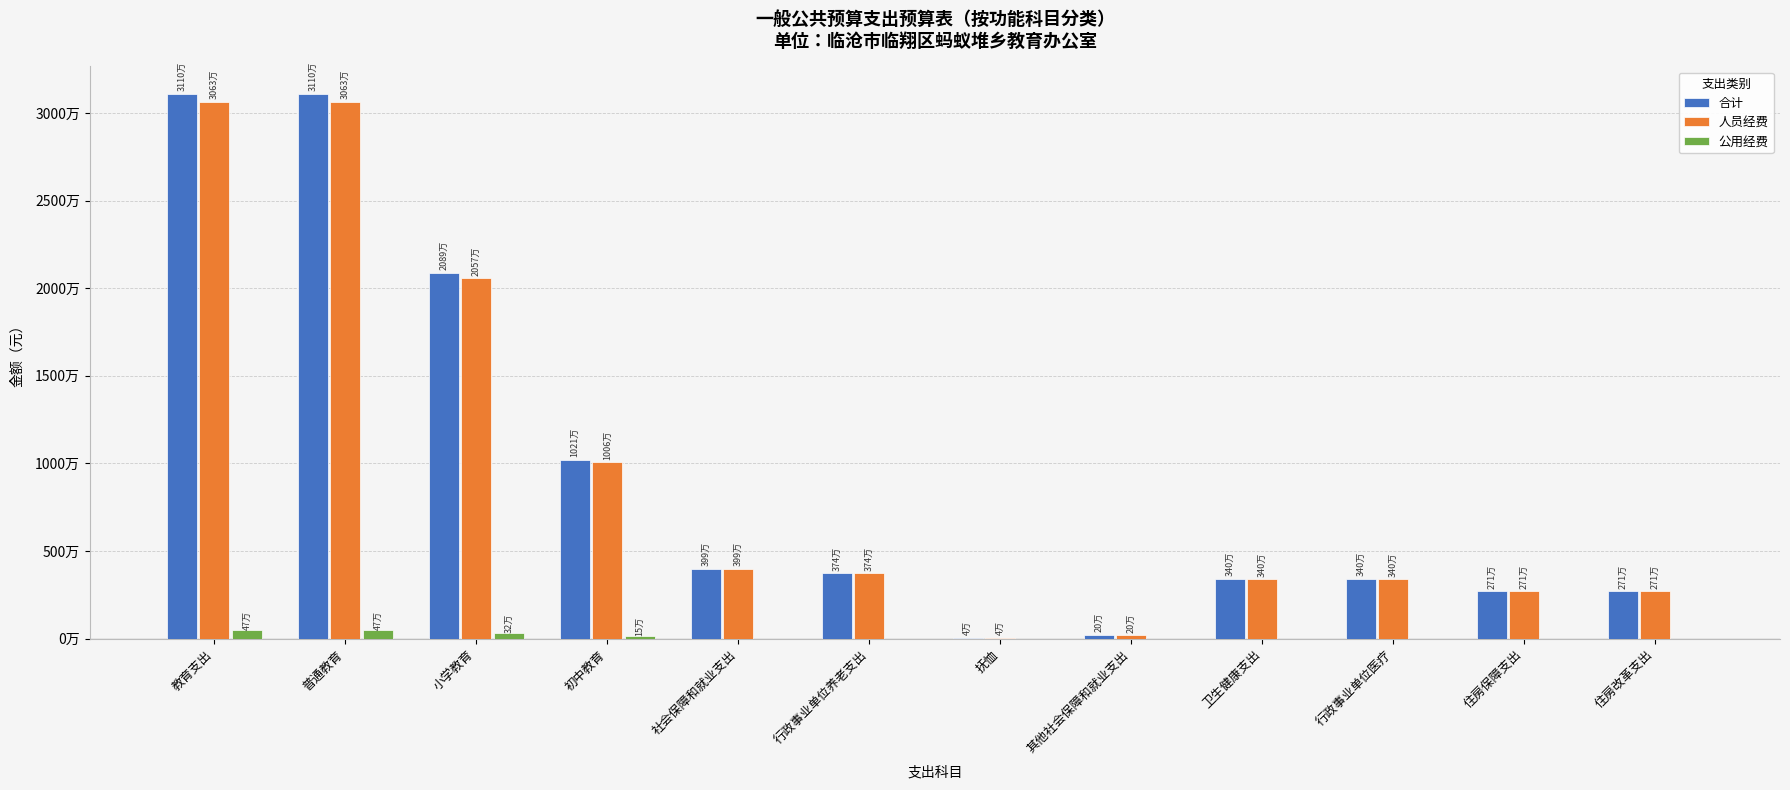

What is the difference between the maximum and minimum values in the 人员经费 series?

30581459.5